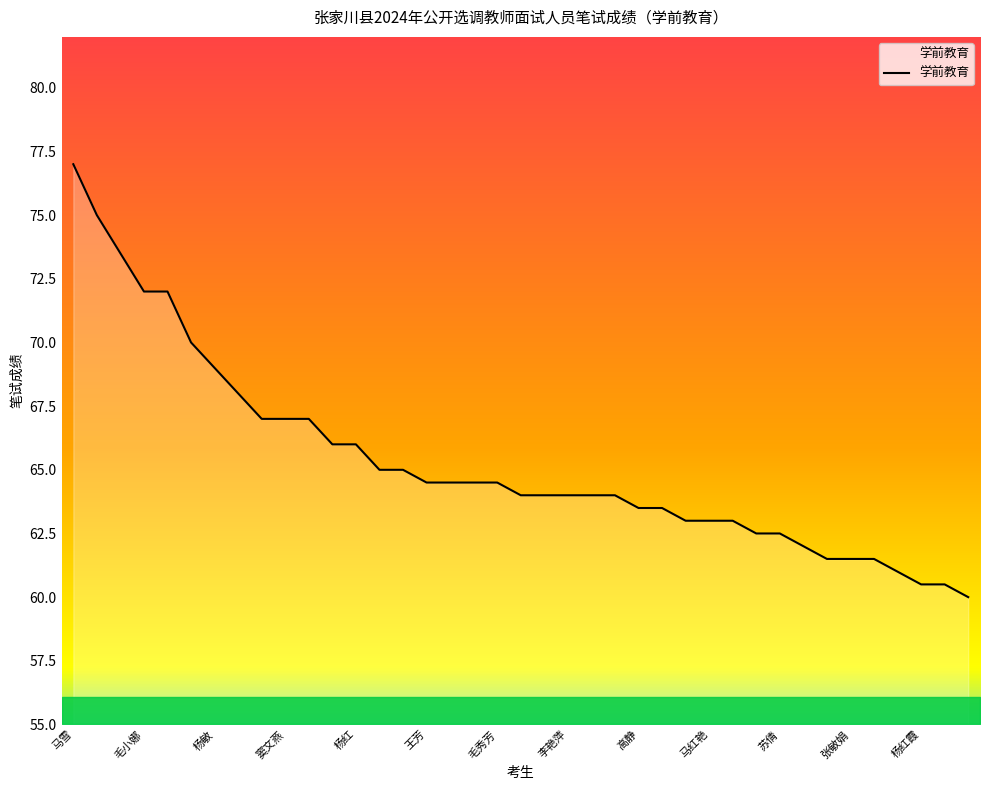

What is the maximum value shown in the chart?

77.0